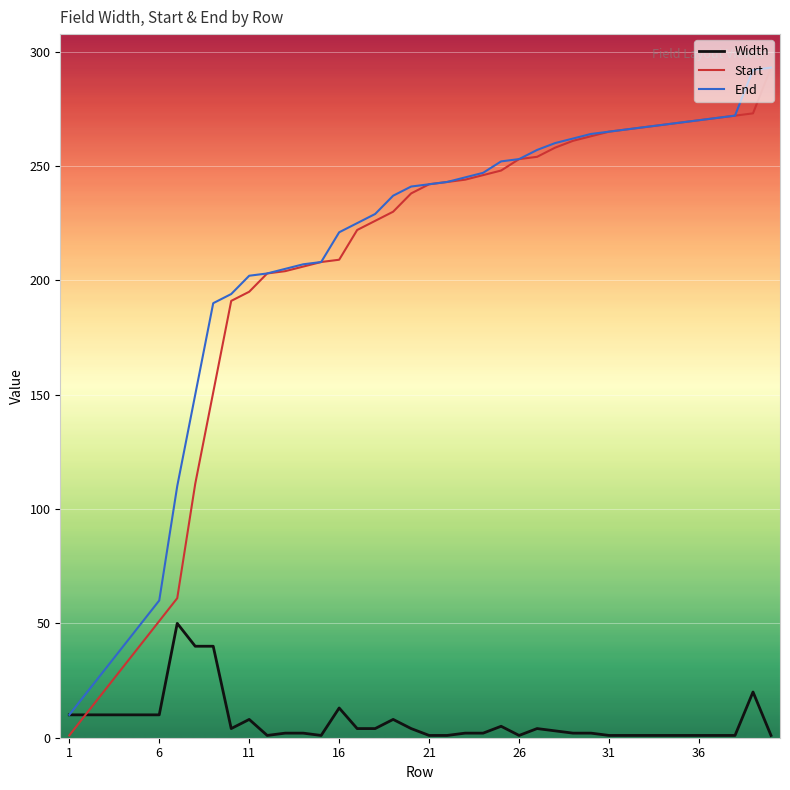

What is the greatest value displayed?

293